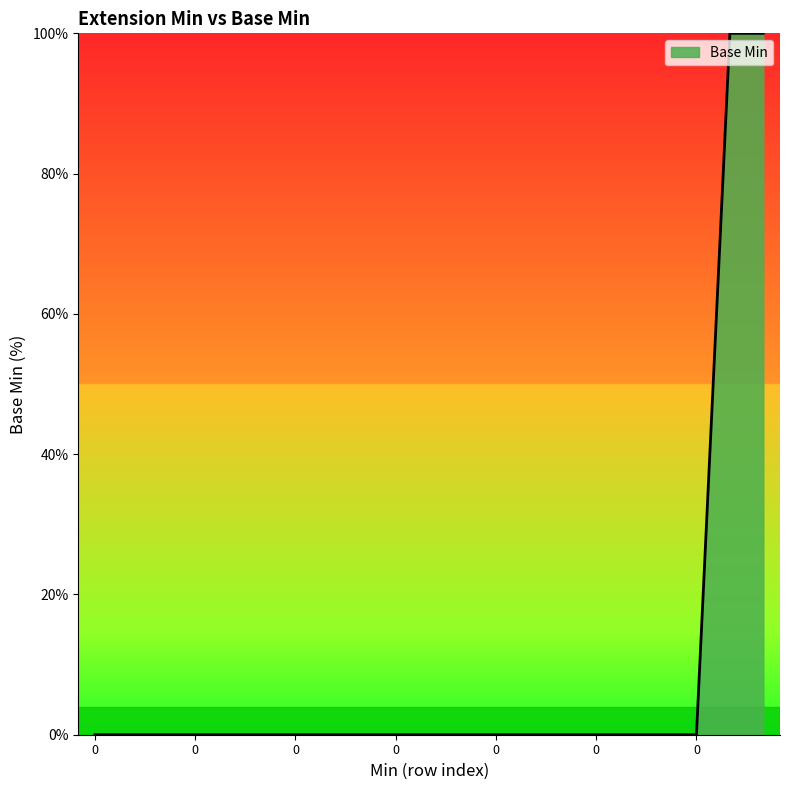

What is the difference between the maximum and minimum values?

100